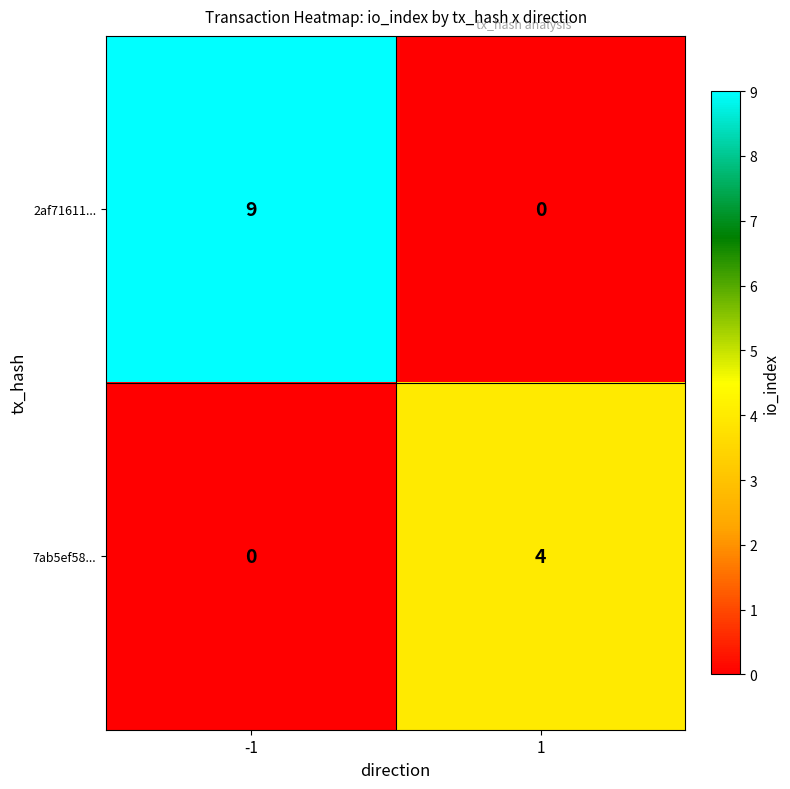

True or false: 2af71611... has a value of 13 at -1.

False